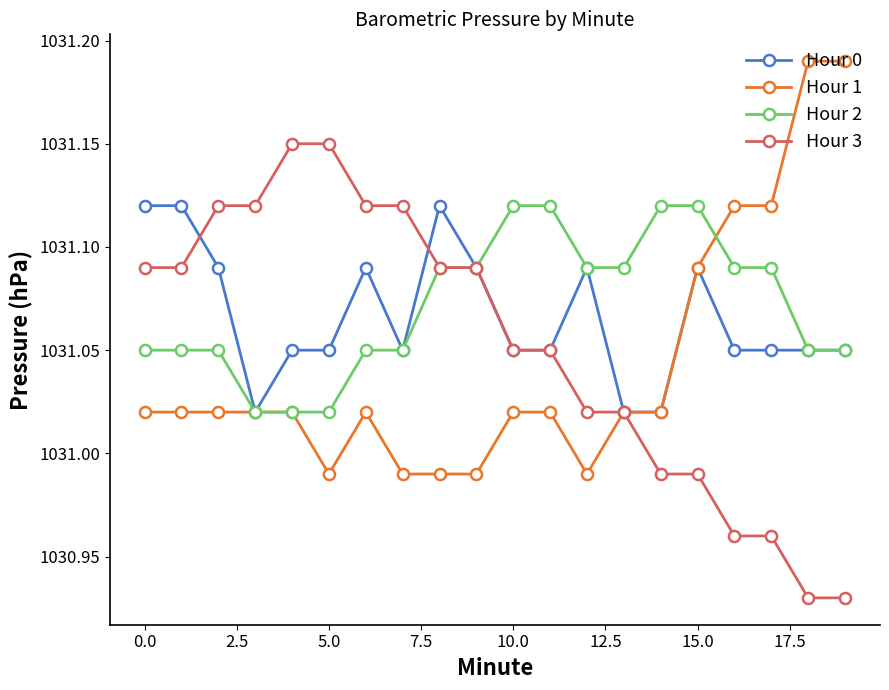

Rank the series by their average value, from highest to lowest.

Hour 2, Hour 0, Hour 3, Hour 1